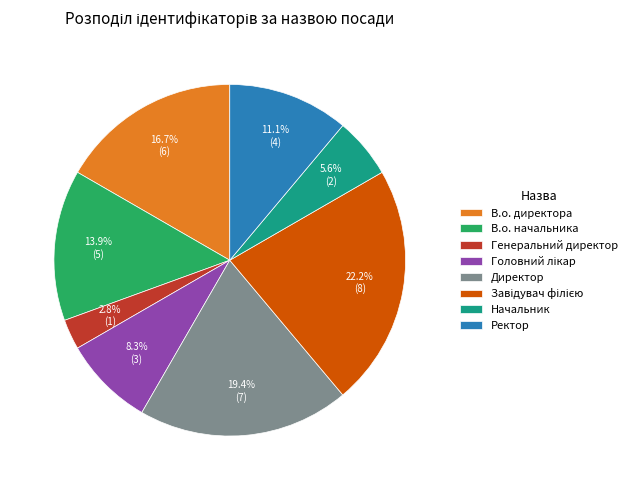

To the nearest percent, what is the average slice percentage?

12%